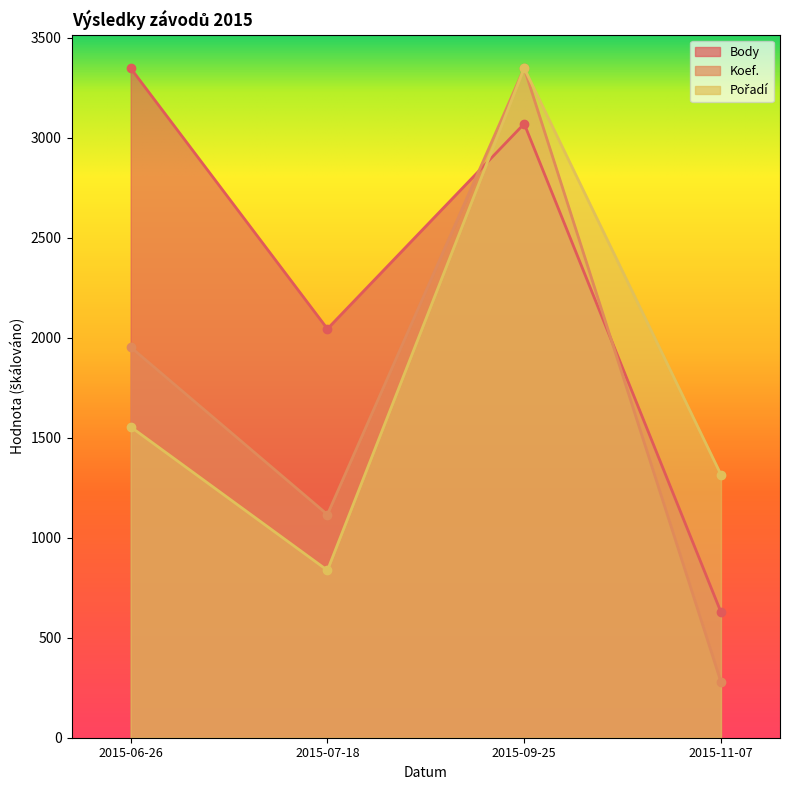

Rank the series by their maximum value, from highest to lowest.

Body, Koef., Pořadí